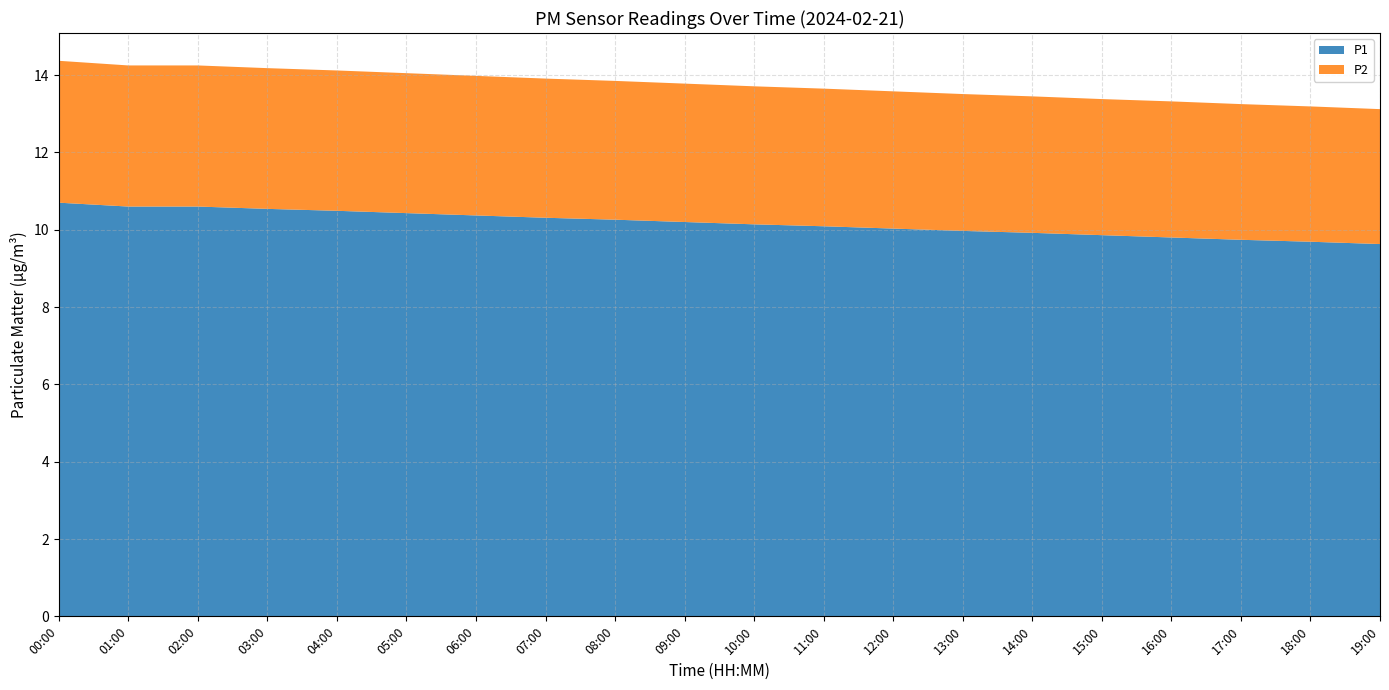

The value of P1 at 05:00 is 3.8. True or false?

False